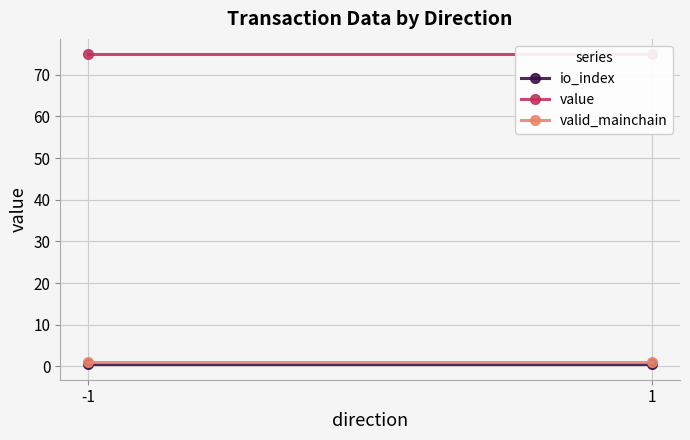

Count the number of data series in this chart.

3